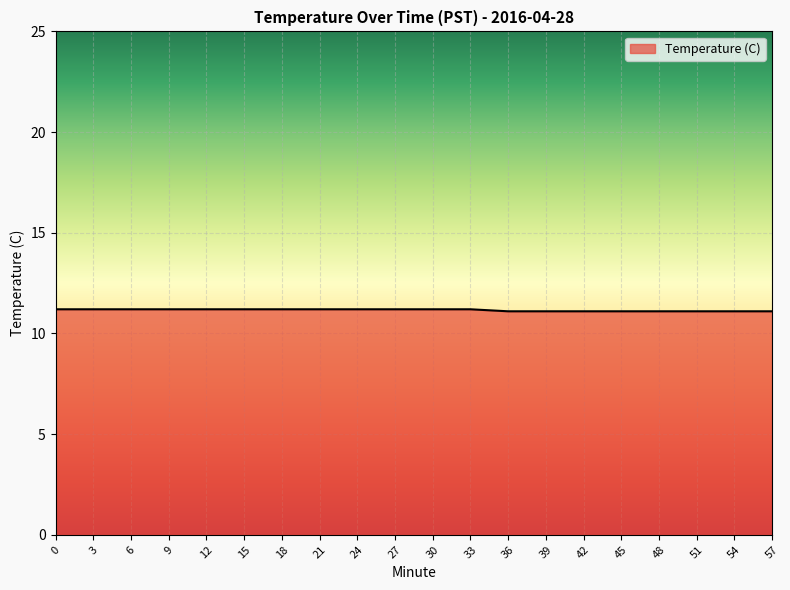

True or false: the data shows 11.1 at 54.

True